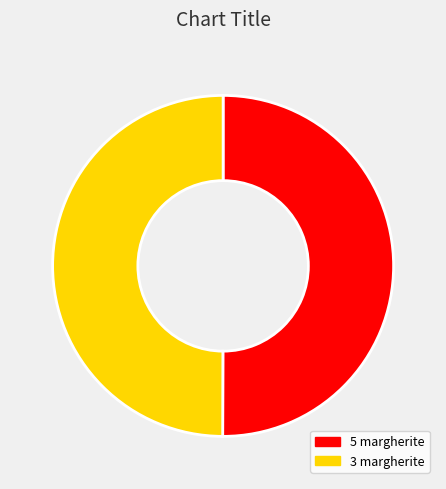

What is the ratio of the value at 5 margherite to the value at 3 margherite?

1.0